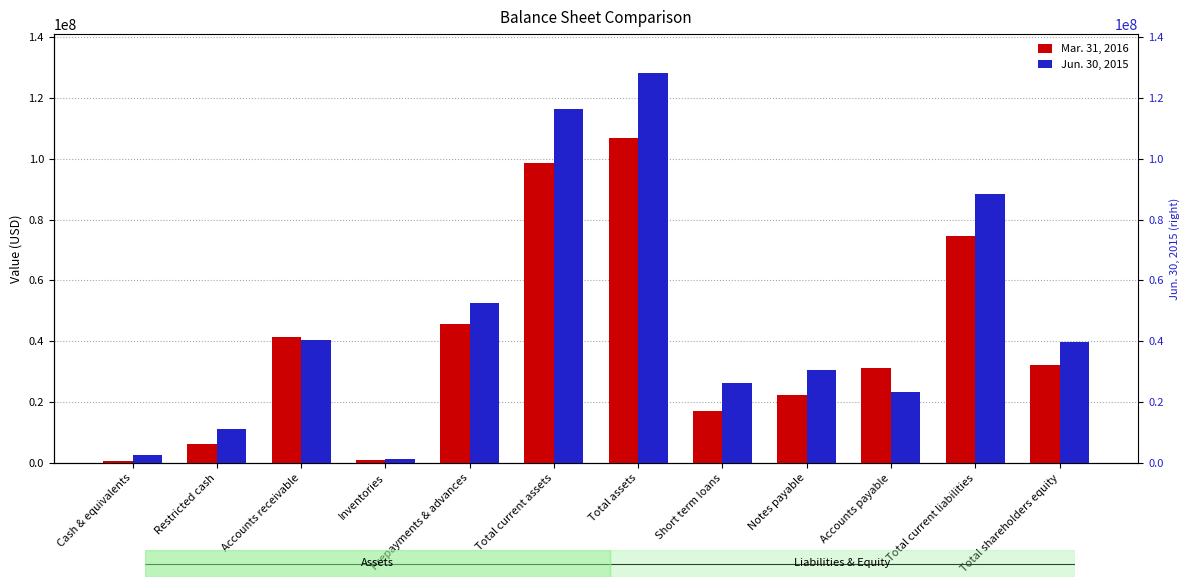

Reading left to right, list all the values displayed in this chart.

Mar. 31, 2016: 679306	6127548	41317485	1149896	45548883	98616130	106814718	17056050	22250393	31147714	74666726	32147992
Jun. 30, 2015: 2691915	11062358	40357169	1416664	52478097	116324646	128164558	26355700	30530050	23399883	88464028	39700530